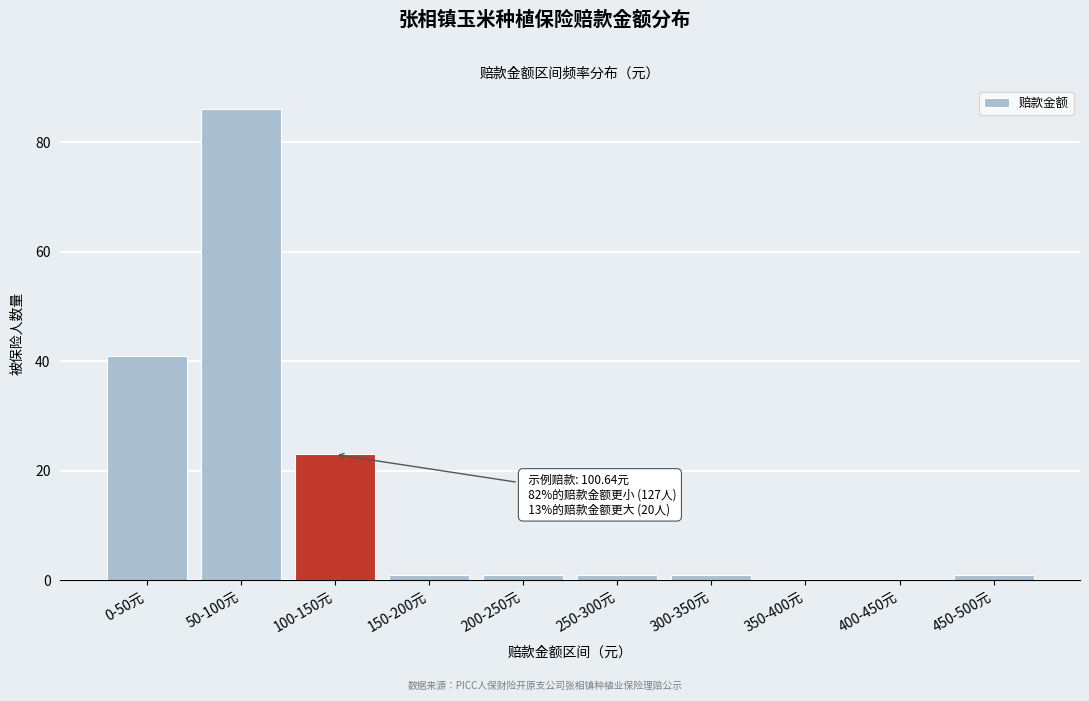

Reading left to right, transcribe all the data shown in this chart.

0-50元=41	50-100元=86	100-150元=23	150-200元=1	200-250元=1	250-300元=1	300-350元=1	350-400元=0	400-450元=0	450-500元=1